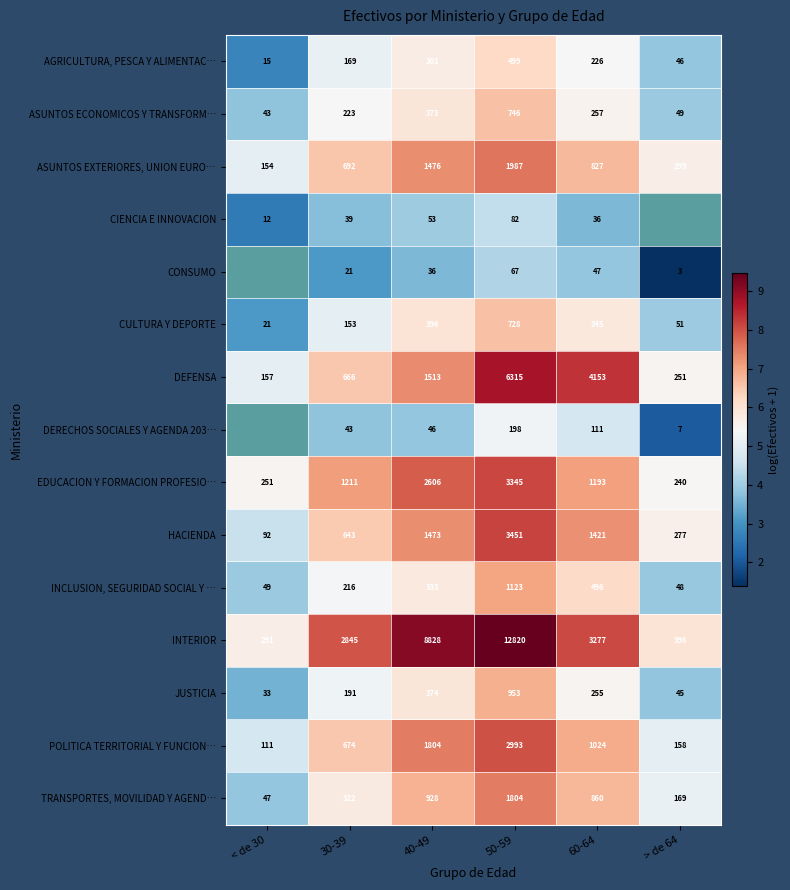

Is the value of JUSTICIA at 30-39 greater than the value of AGRICULTURA, PESCA Y ALIMENTAC… at 30-39?

Yes